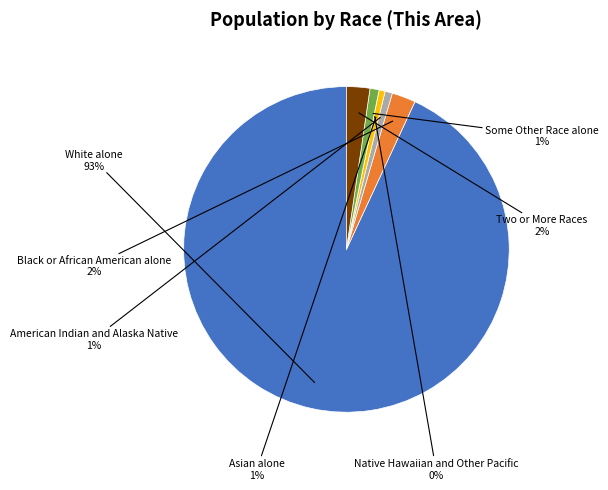

Between Native Hawaiian and Other Pacific and American Indian and Alaska Native, which is larger?

American Indian and Alaska Native